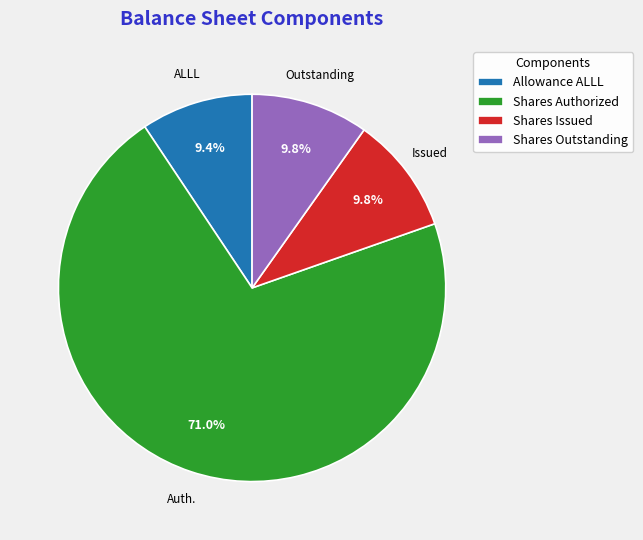

What is the largest slice in the pie chart?

Shares Authorized